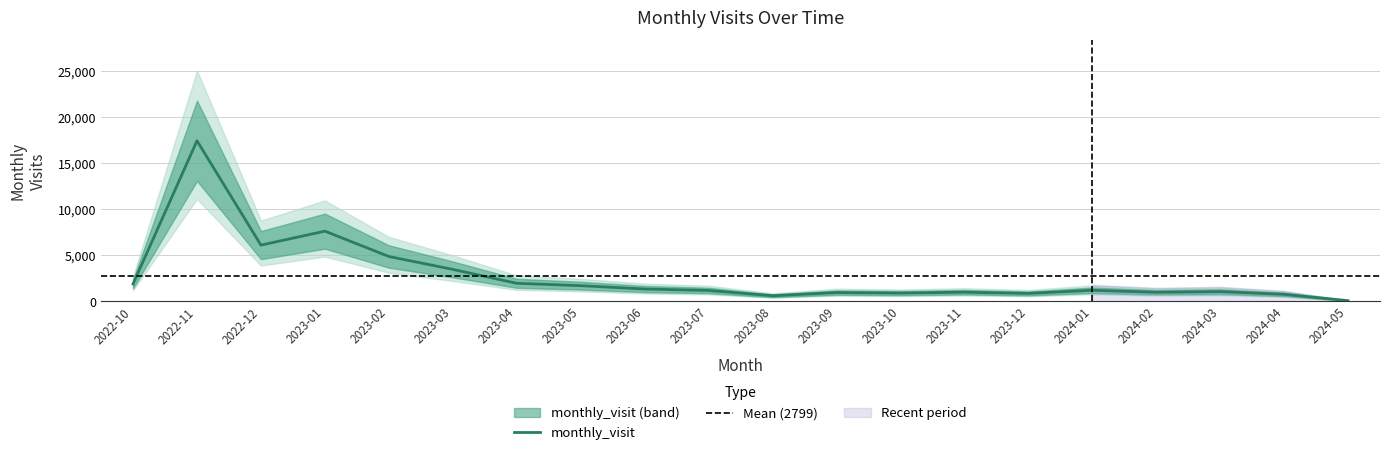

What is the greatest value displayed?

17454